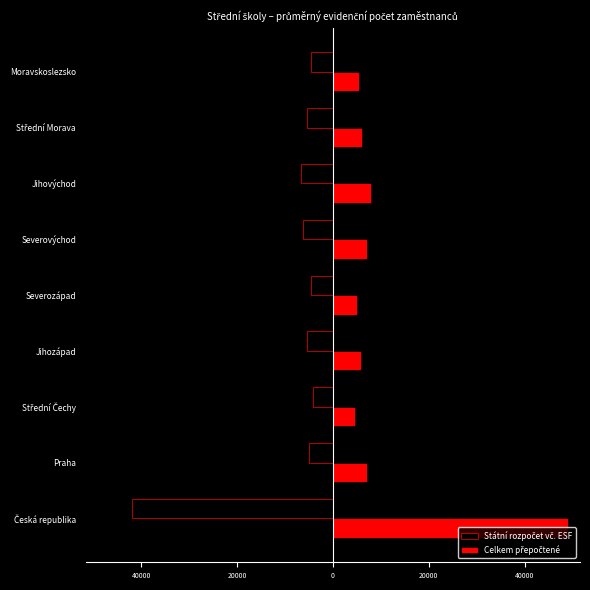

How many data points in Celkem přepočtené are less than 6027?

4